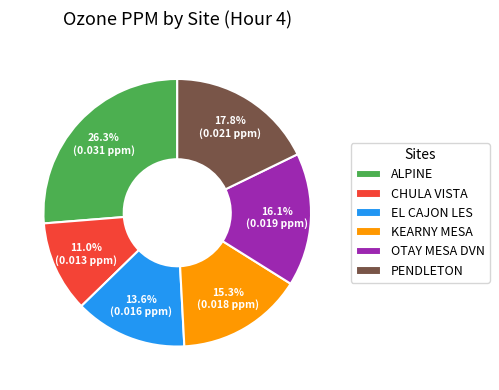

Does any single category account for the majority?

No